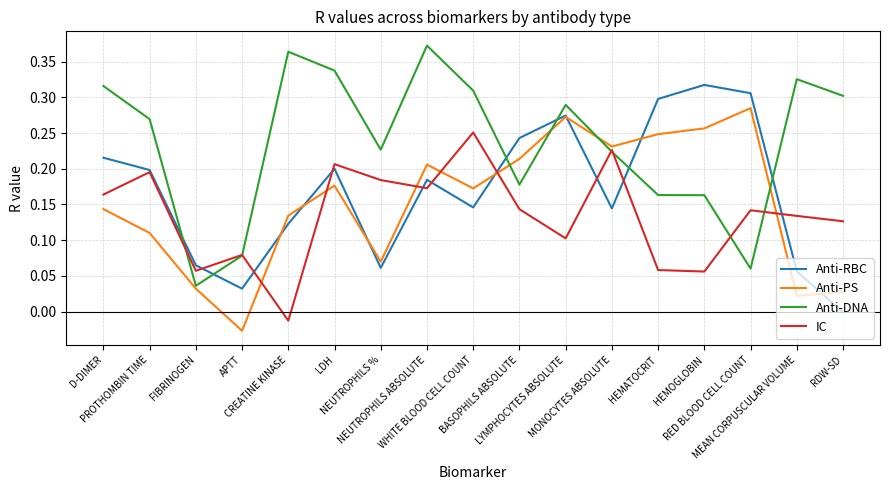

List the series in order of their overall mean, lowest first.

IC, Anti-PS, Anti-RBC, Anti-DNA